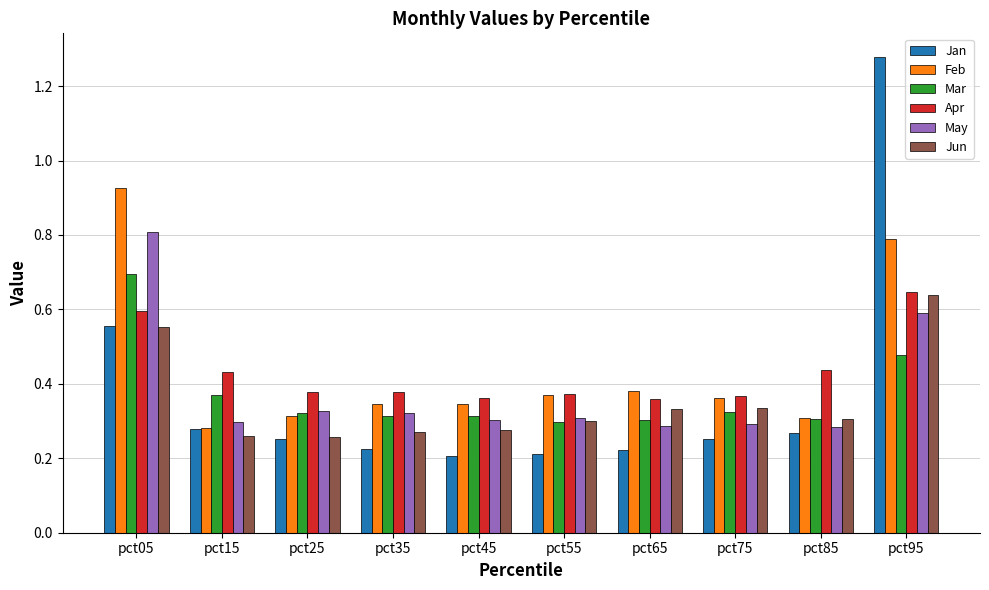

How many distinct data groups are displayed?

6